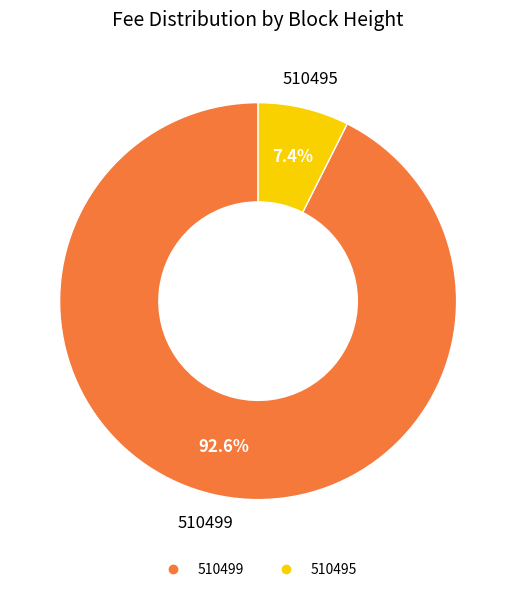

What is the smallest slice in the pie chart?

510495